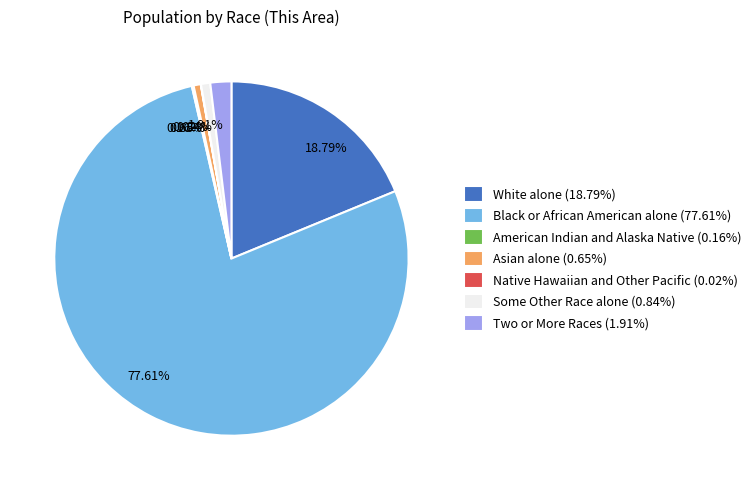

Between White alone and Asian alone, which is larger?

White alone